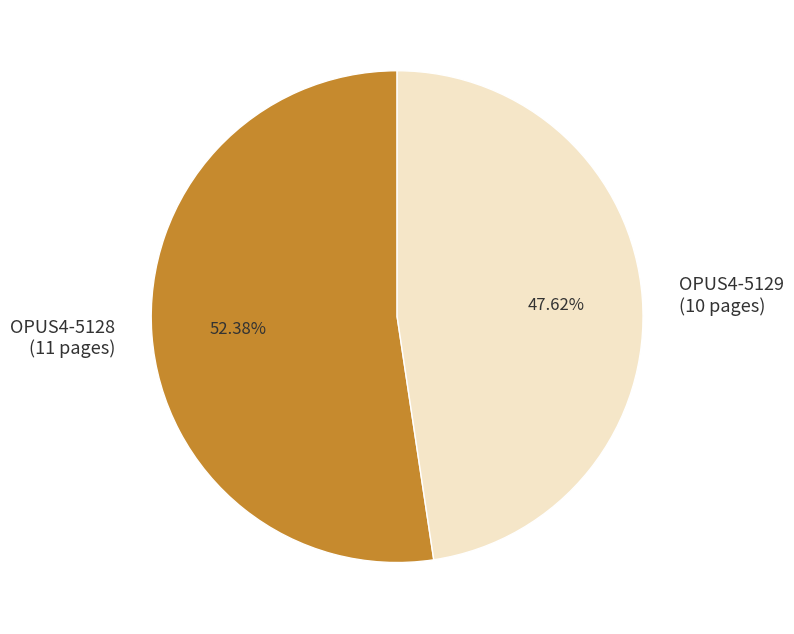

Count the number of slices in the pie.

2